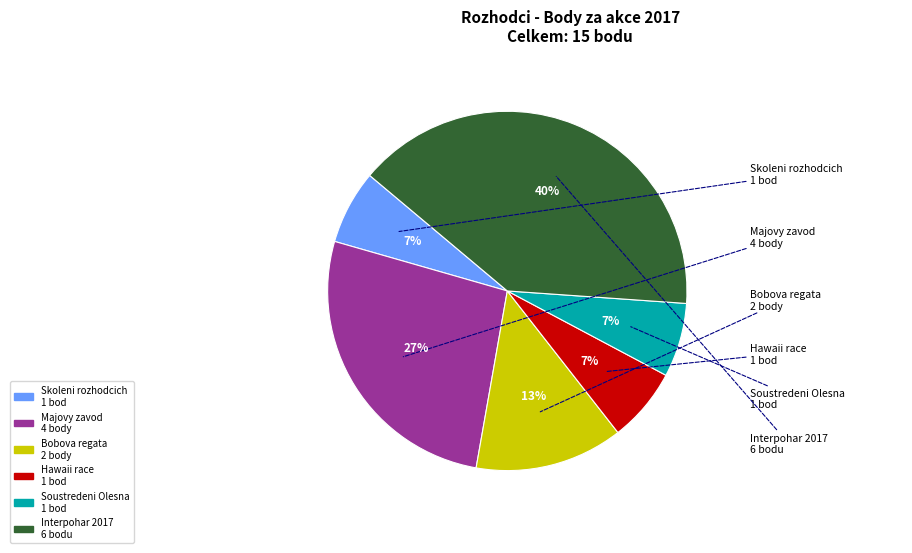

To the nearest percent, what is the average slice percentage?

17%